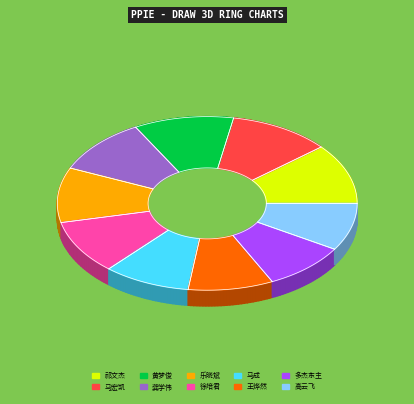

Between 马成 and 祁文杰, which is larger?

祁文杰